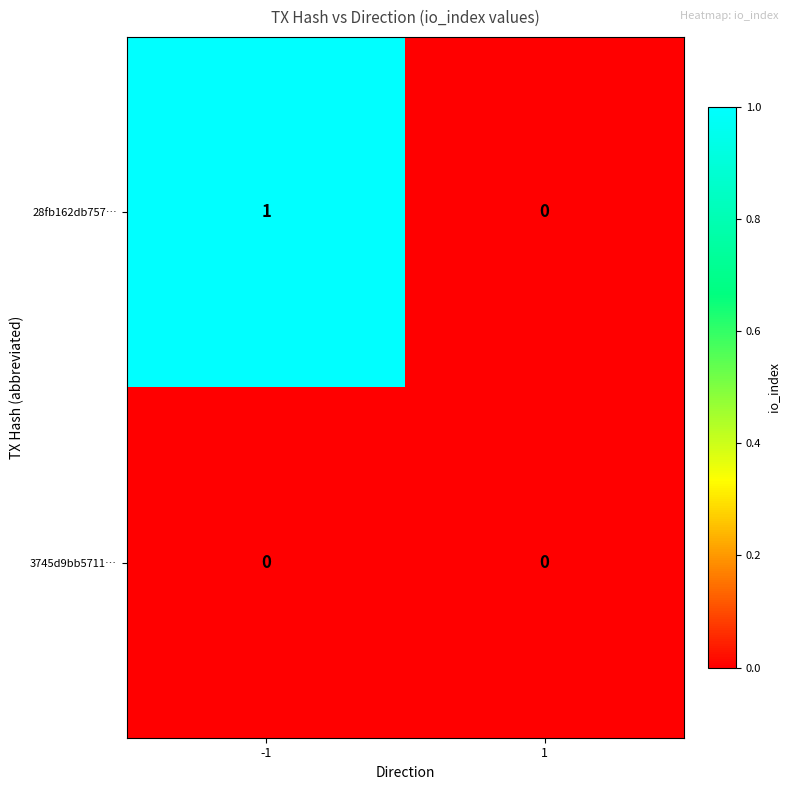

Which series changed the most between -1 and 1?

28fb162db757…